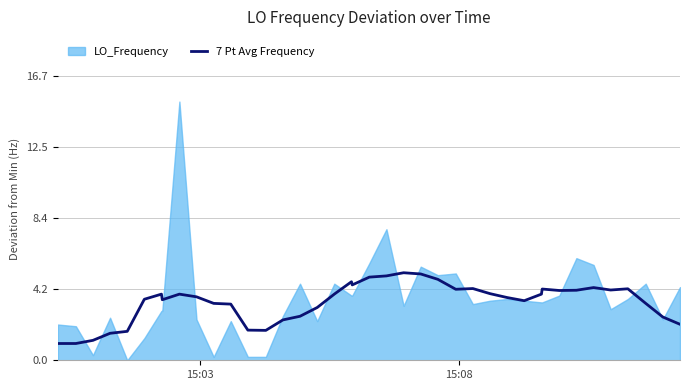

Does the chart have visible grid lines?

Yes